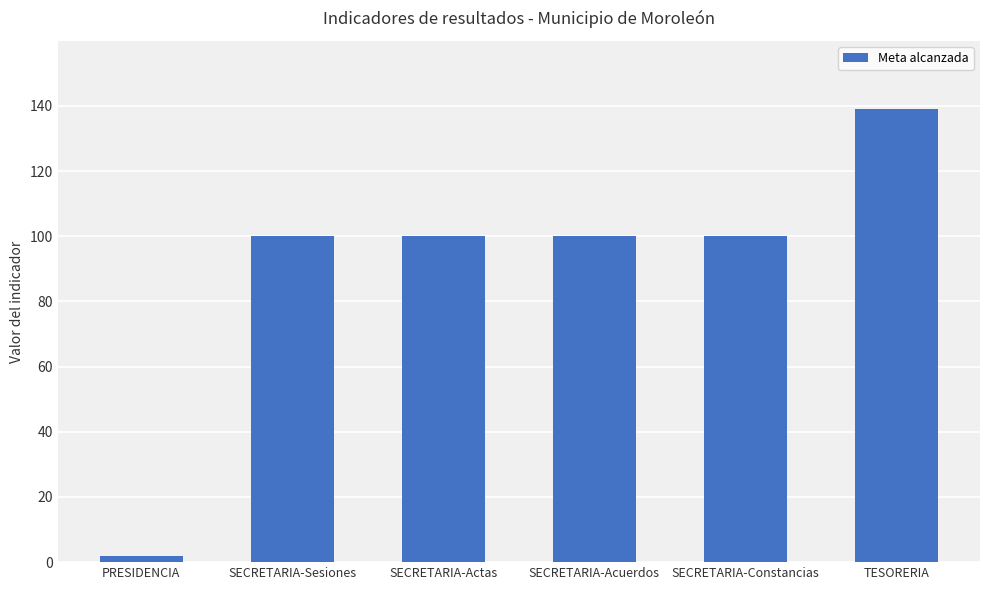

What is the smallest value displayed?

2.0